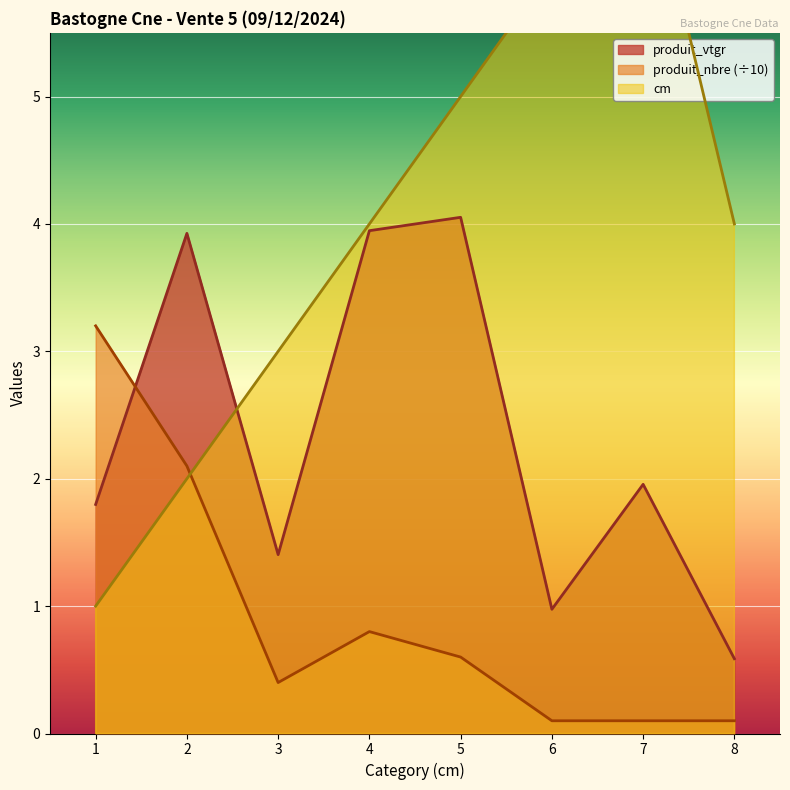

What is the total value across all series at 6?

7.1